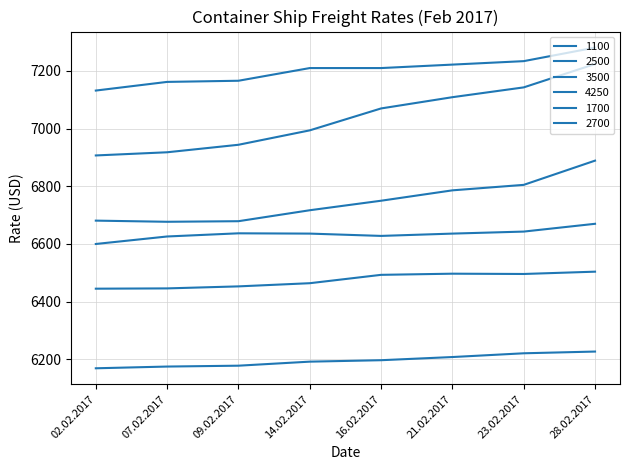

What is the difference between the second highest and second lowest values in the 2700 series?

72